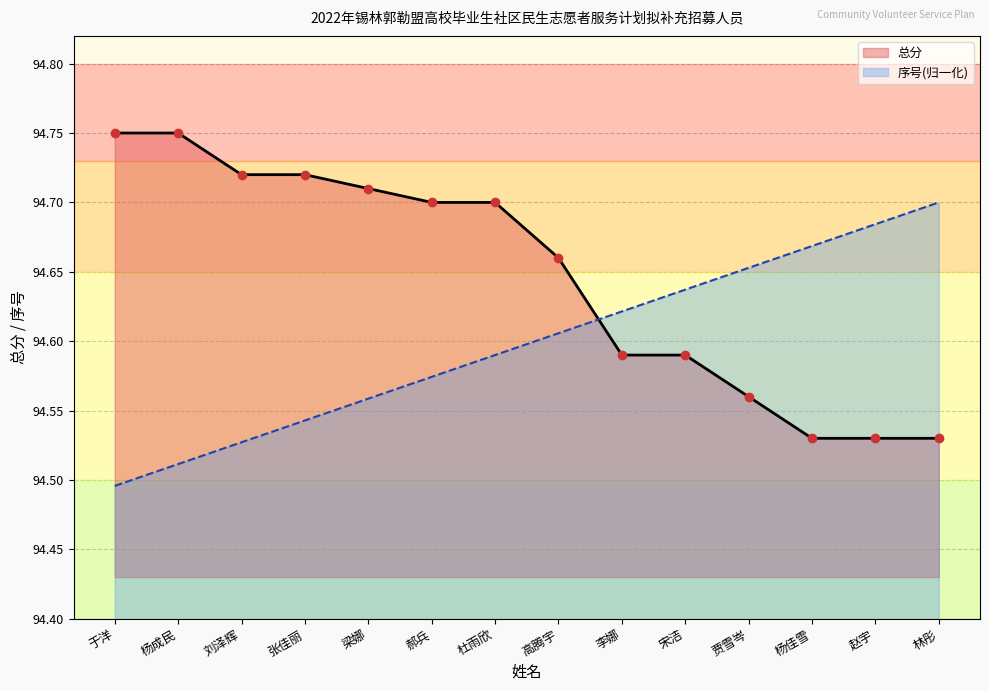

What is the label of the 2nd point from the right?

赵宇